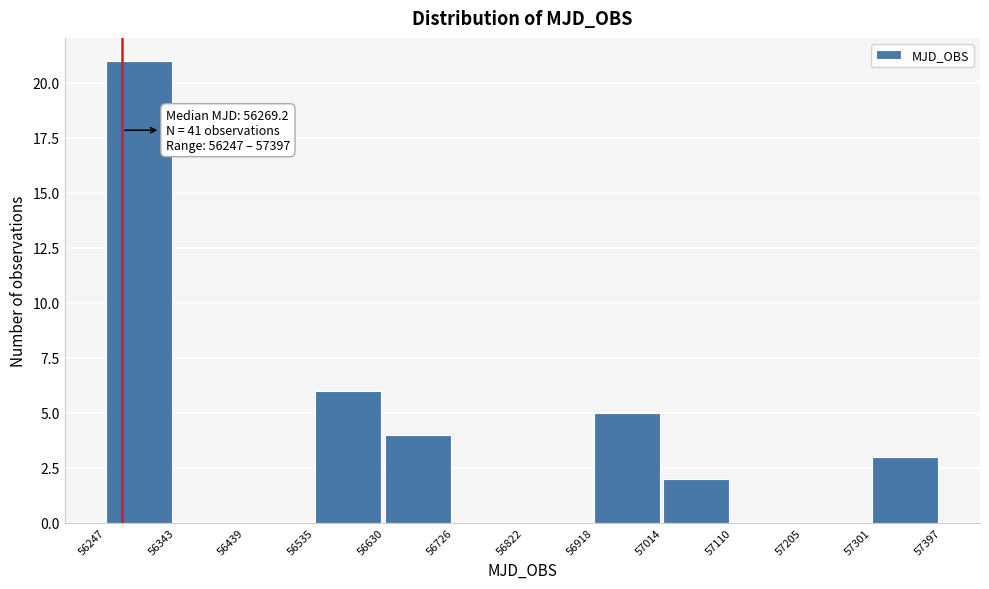

Which range on the x-axis has the tallest bar?

56247 to 56343